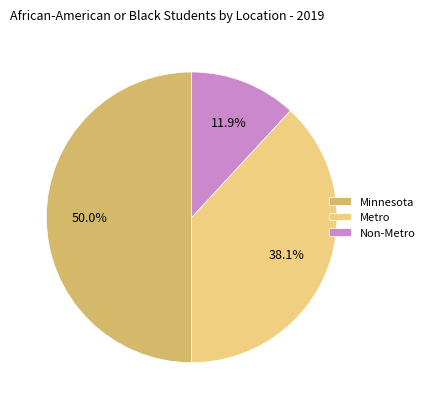

Which category has the smallest portion of the pie?

Non-Metro